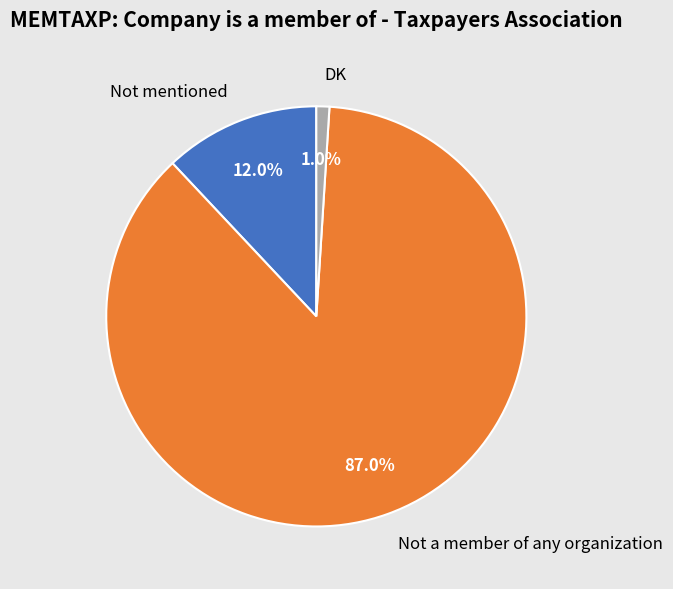

To the nearest percent, what is the difference between the Not mentioned and DK slice percentages?

11%